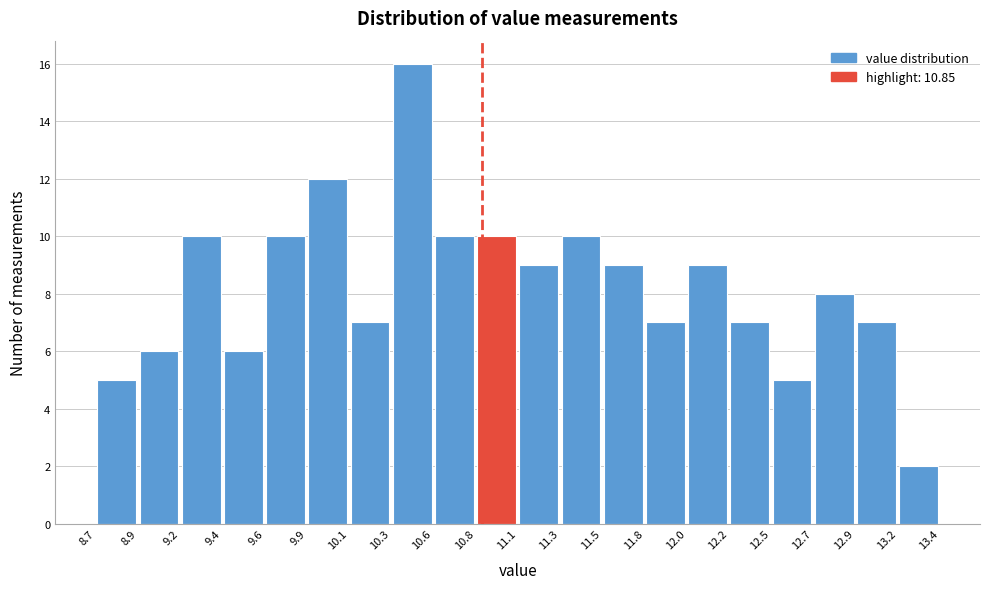

What is the height of the bar covering 9.4 to 9.6 on the x-axis? The values are not printed on the chart, so give them approximately, as read against the axis.

6